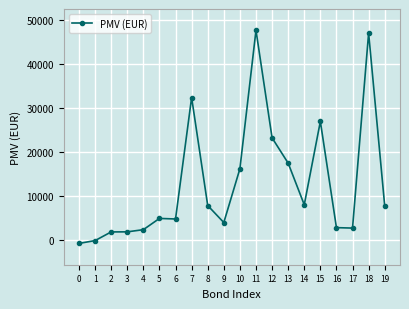

The value at 5 is 4934.0. True or false?

True